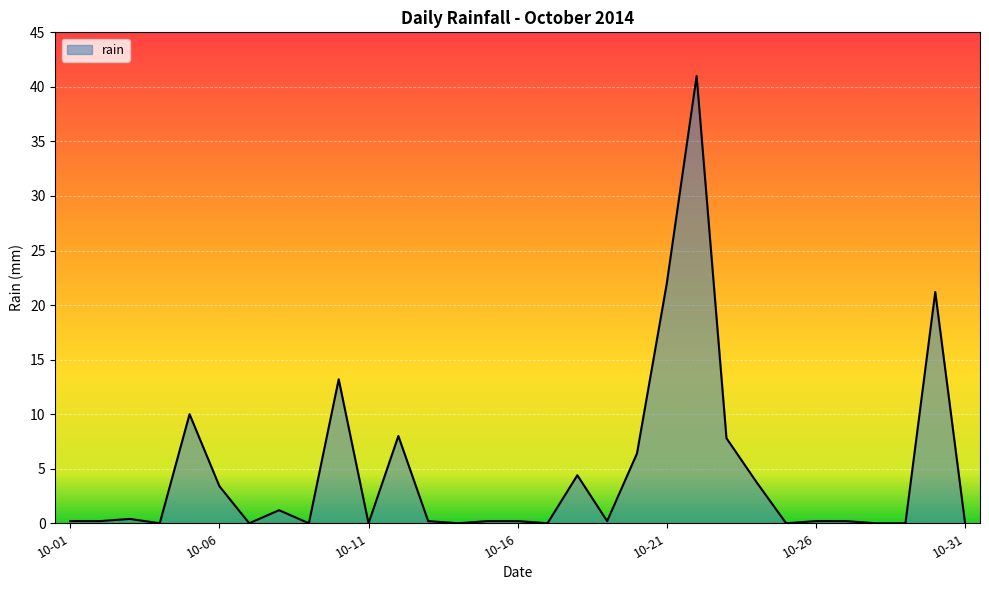

What is the difference between the maximum and minimum values?

41.0